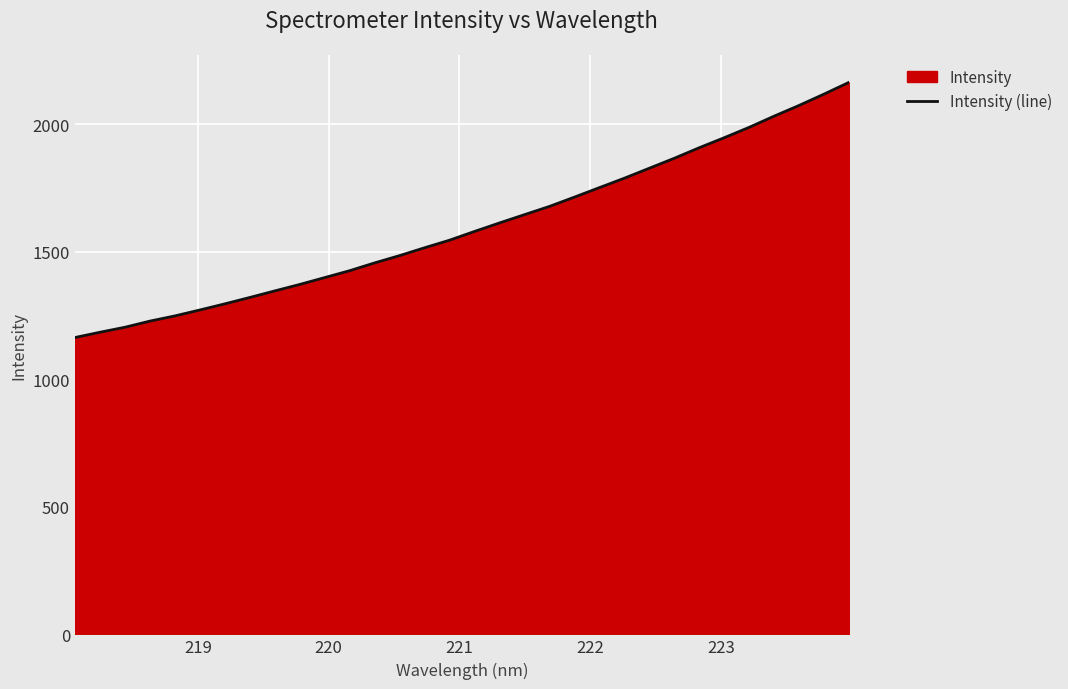

What is the greatest value displayed?

2164.1